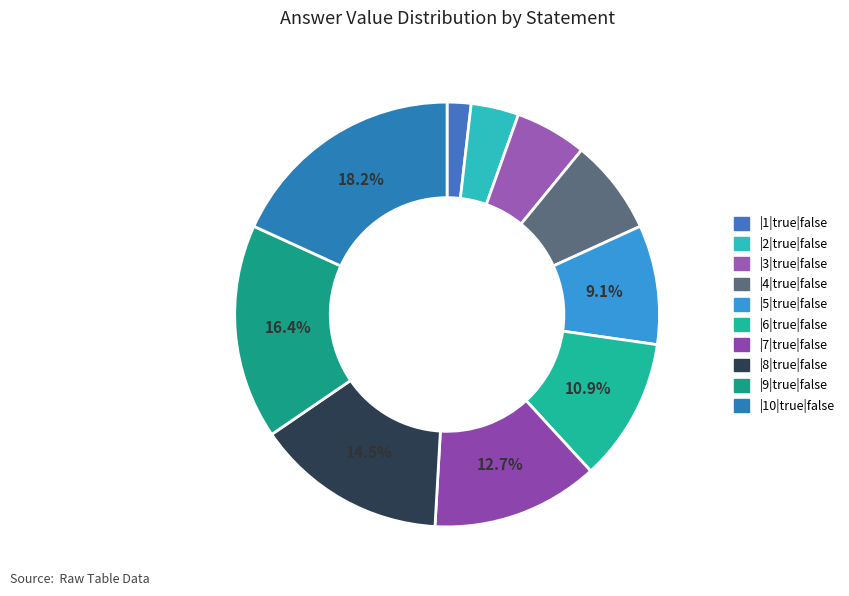

To the nearest percent, what is the combined percentage of |1|true|false and |4|true|false?

9%